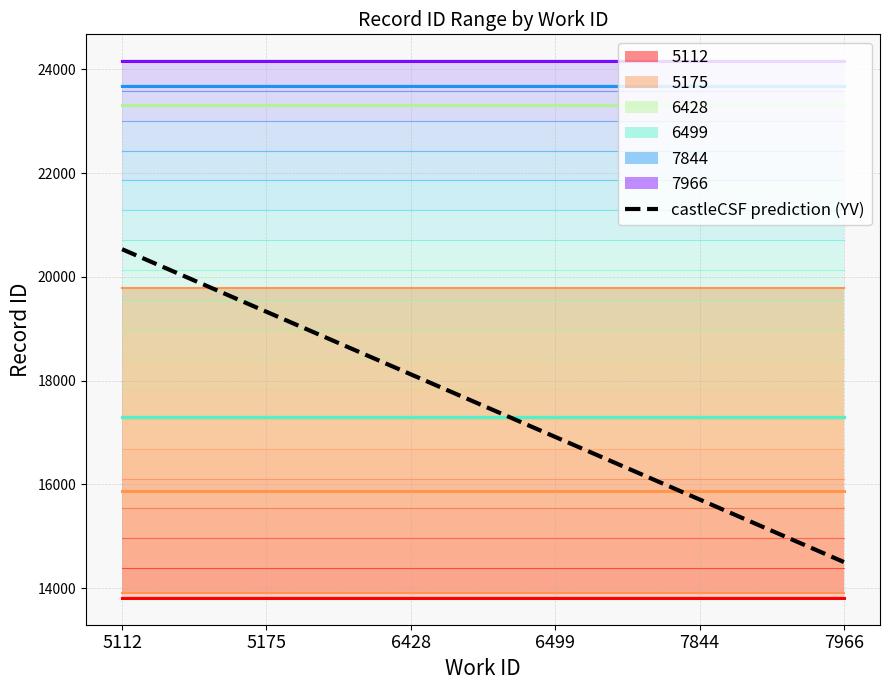

At which category does the chart reach its peak across all series?

5112